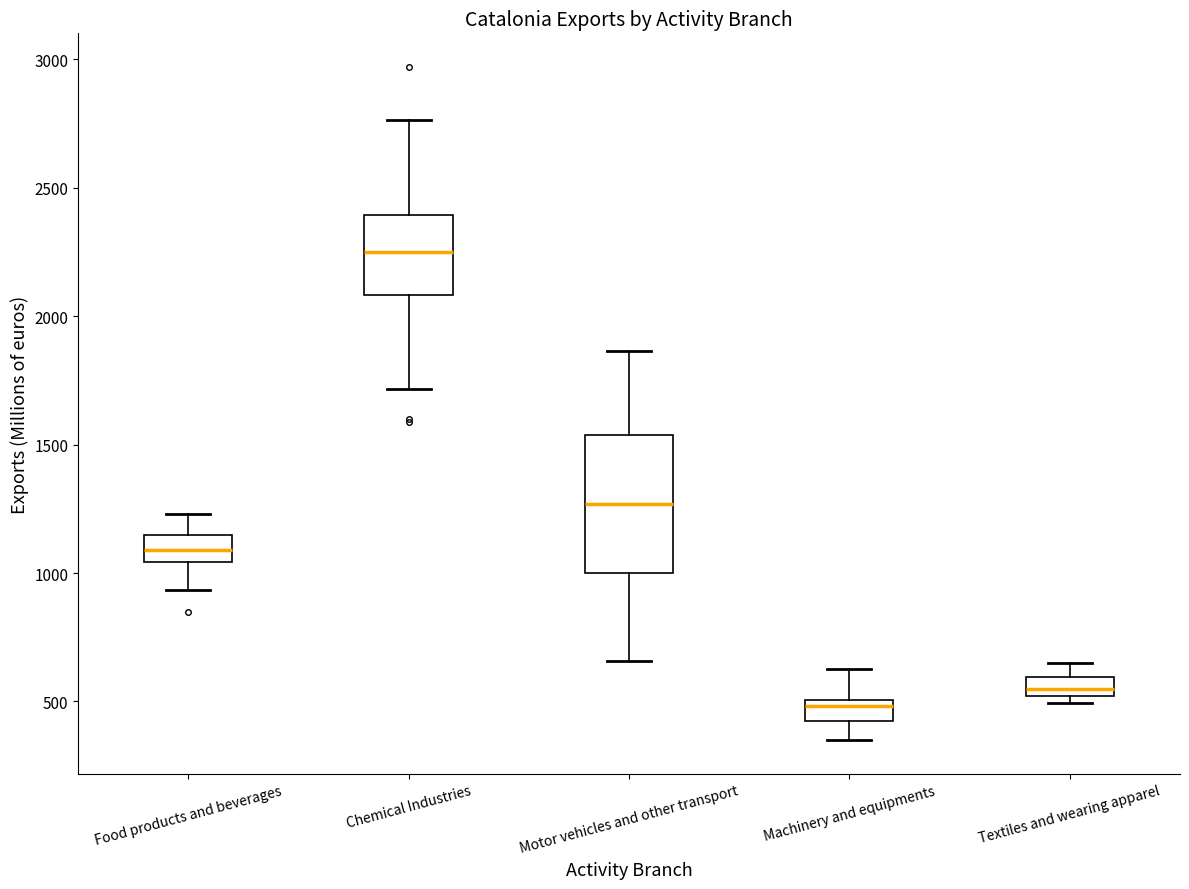

Comparing the boxes themselves (not the whiskers), which one is the tallest?

Motor vehicles and other transport